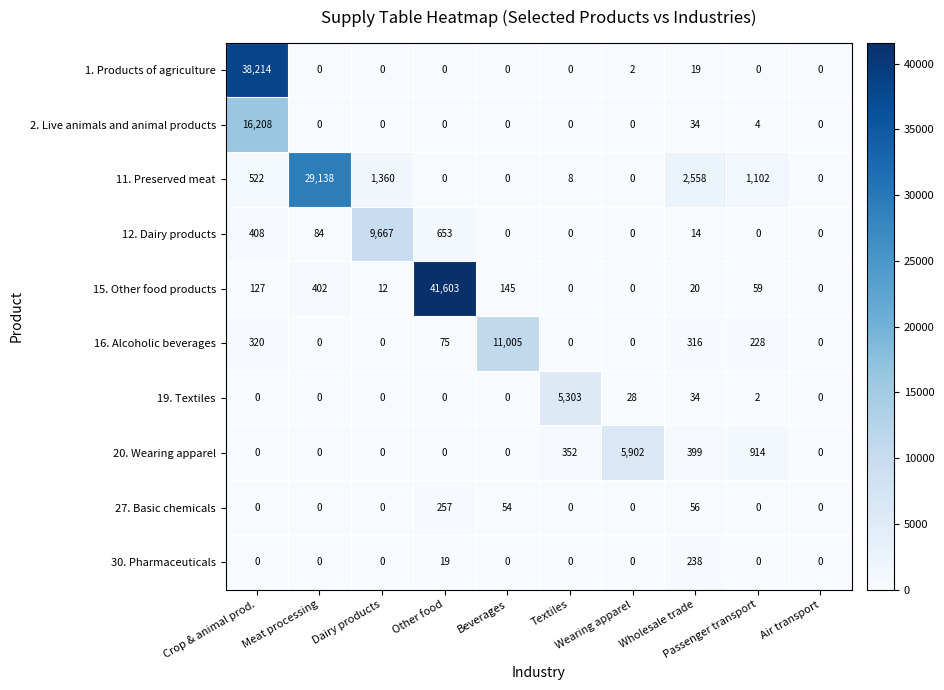

How many data points does each series have?

10